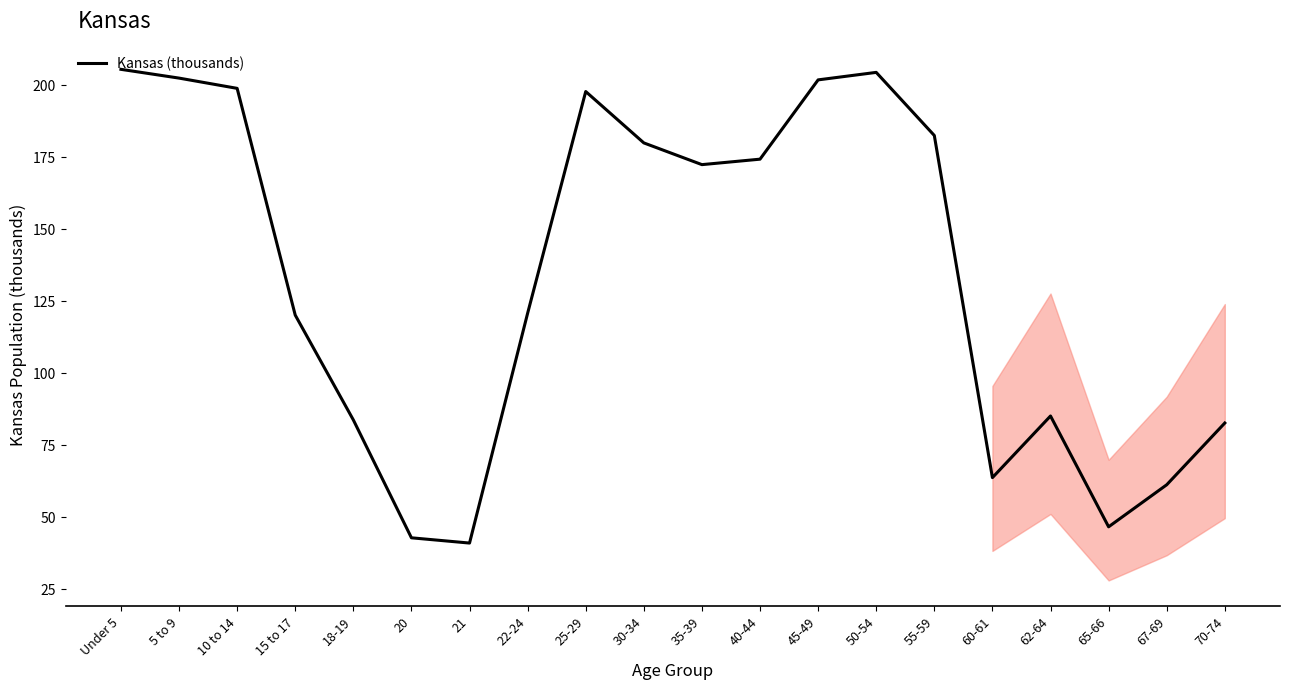

What position from the left is 5 to 9?

2